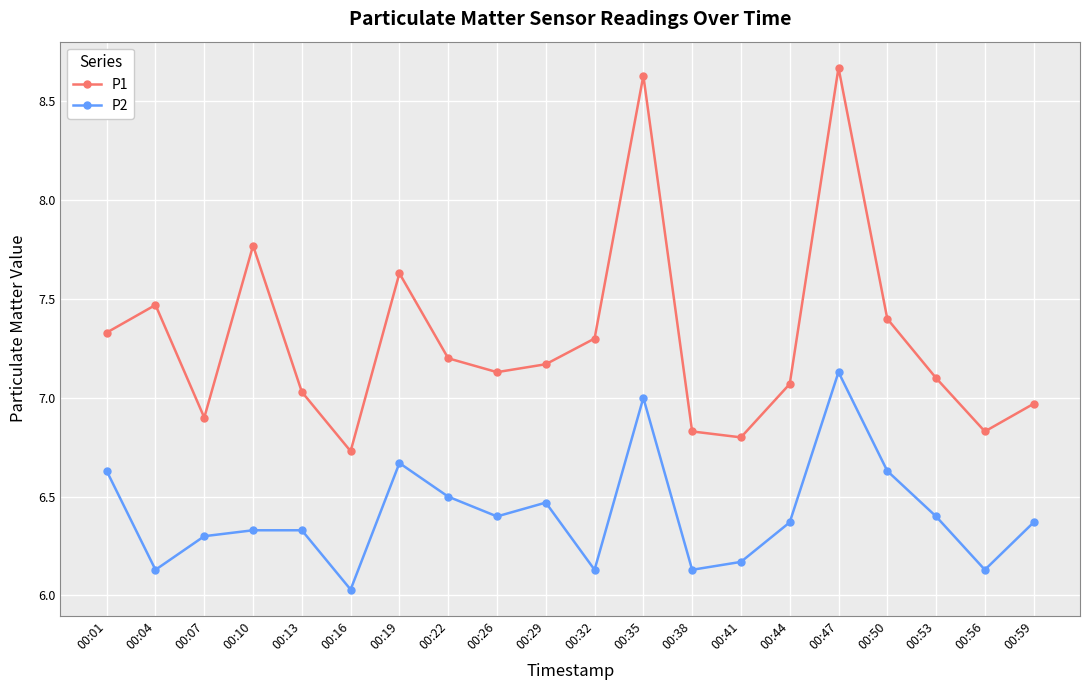

Is this an area chart (filled region under the line)?

No